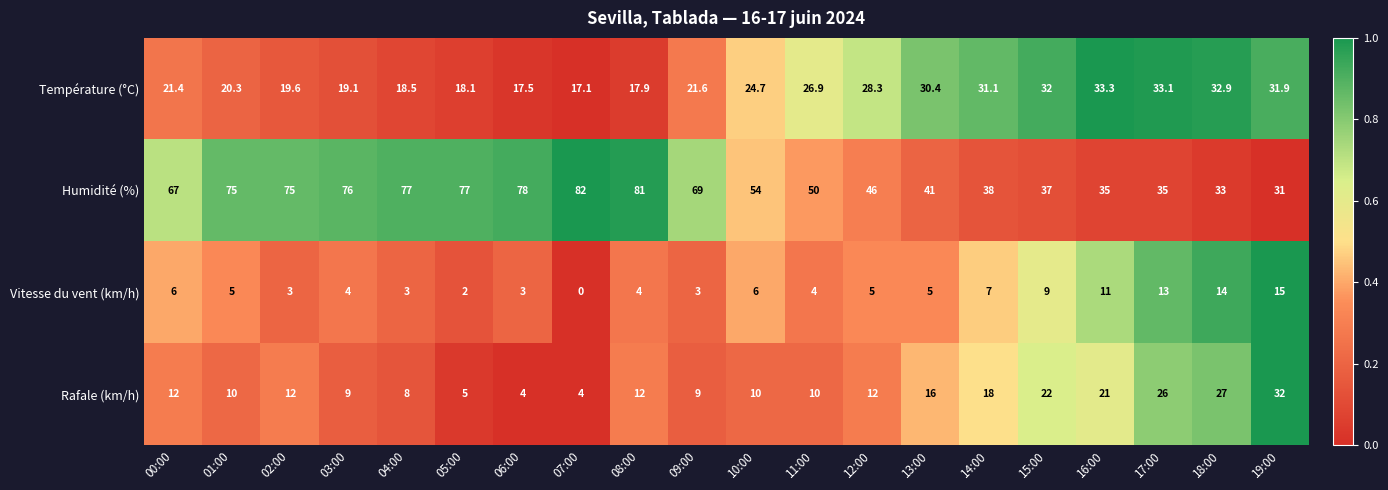

What is the average value of the Humidité (%) series?

57.9